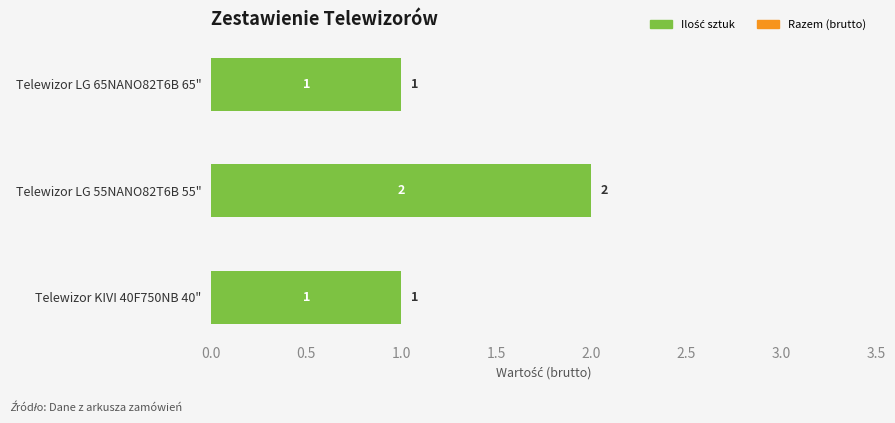

How many values are between 1 and 2?

3